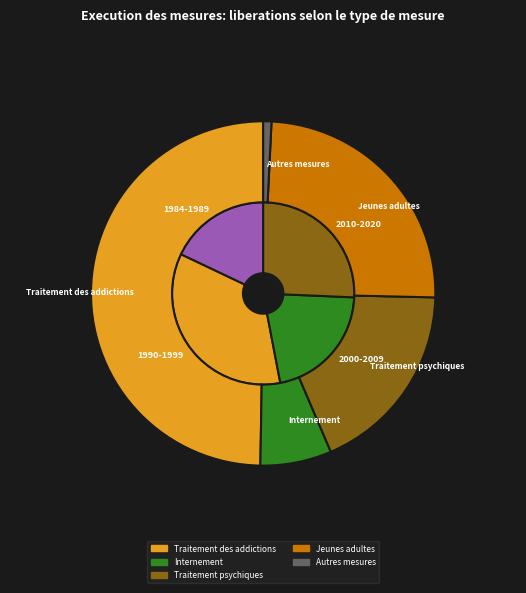

Does 2005 represent more than half of the total?

No